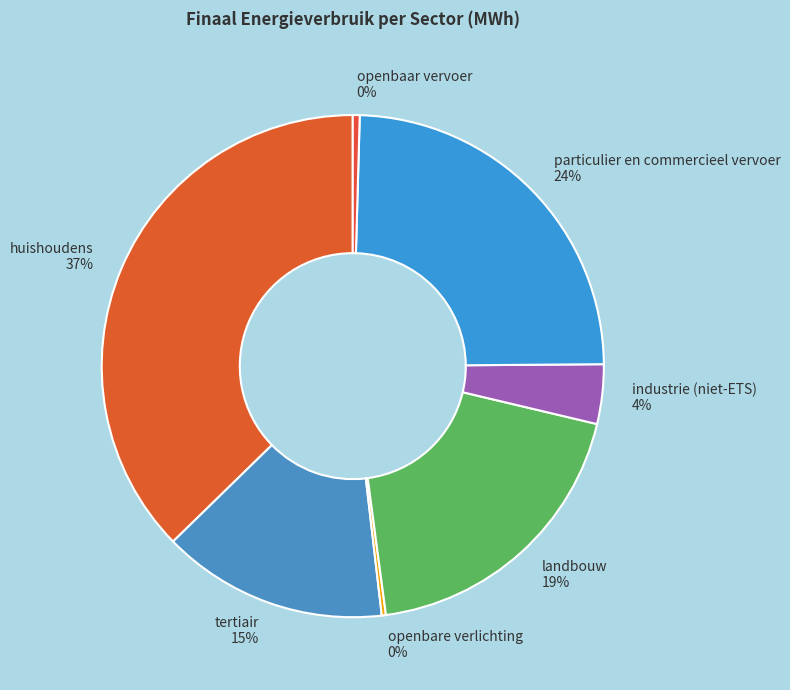

Is there a majority slice in this chart?

No